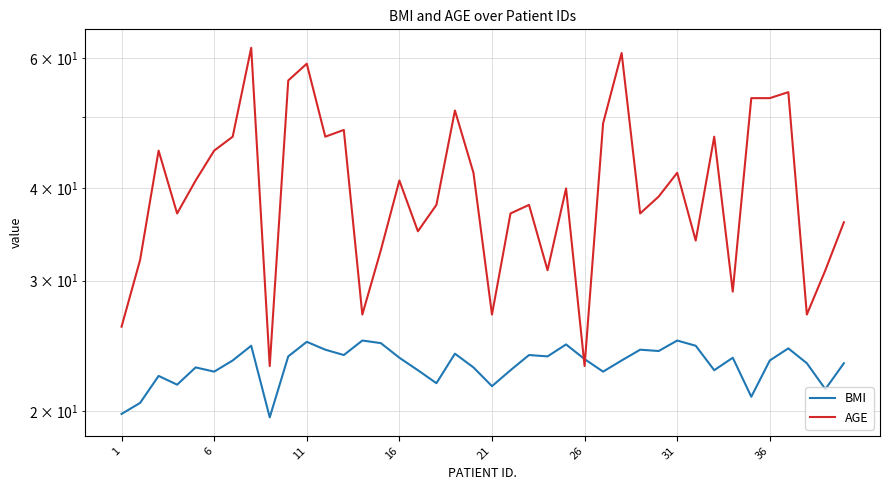

Count the number of categories in the chart.

40